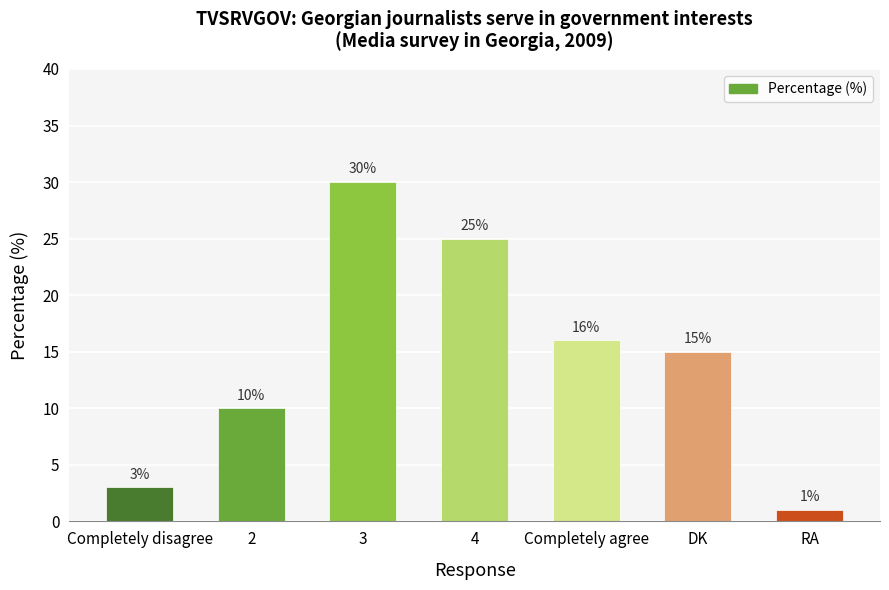

How many data points are less than 15?

3